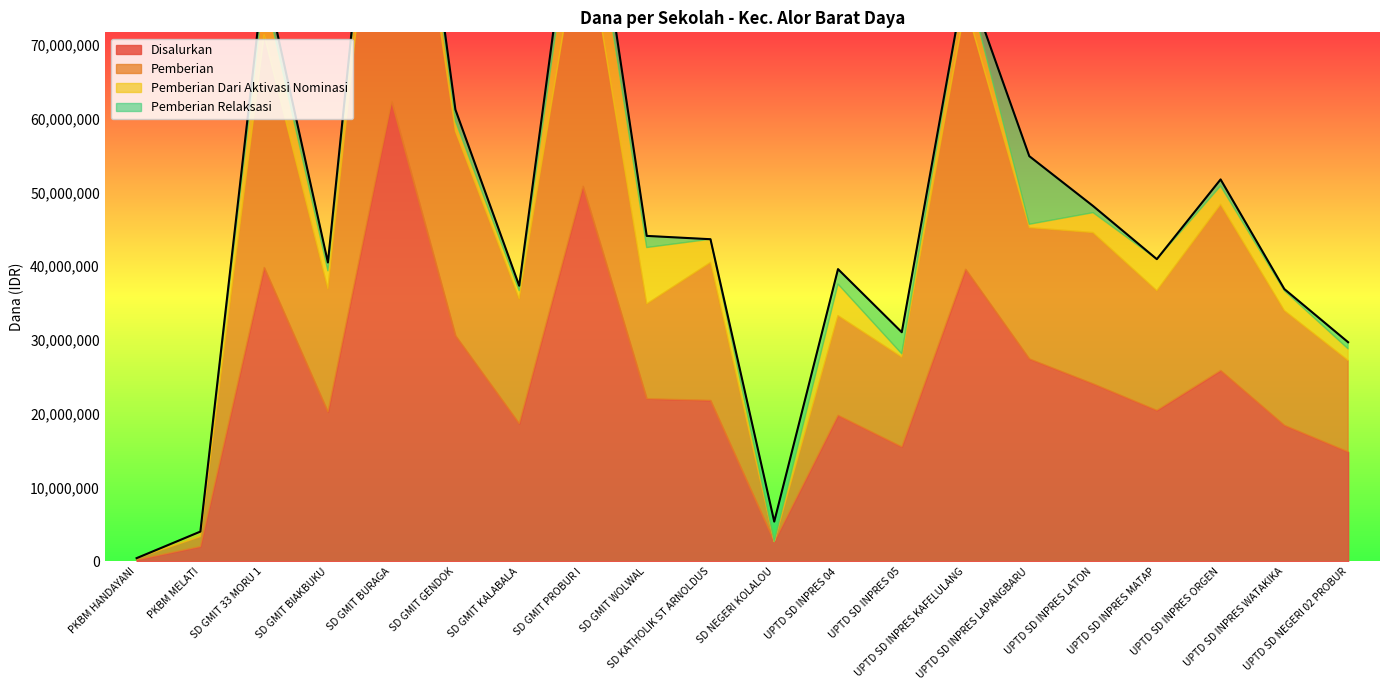

The value of Disalurkan at SD GMIT BURAGA is 37908879. True or false?

False